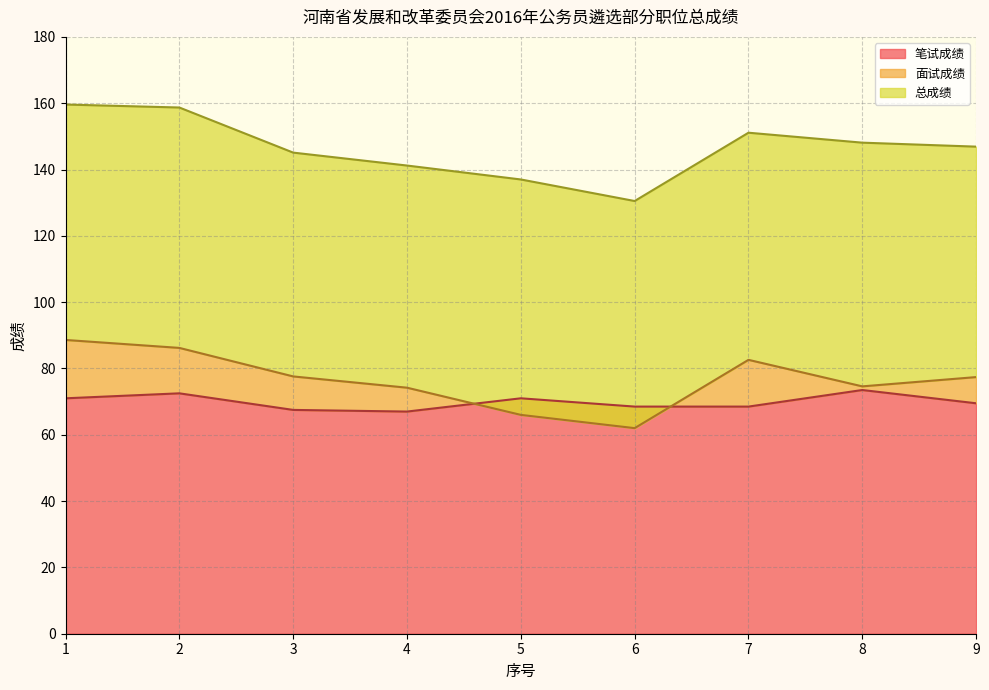

What is the value of the 面试成绩 point at the 5th from the left?

66.0